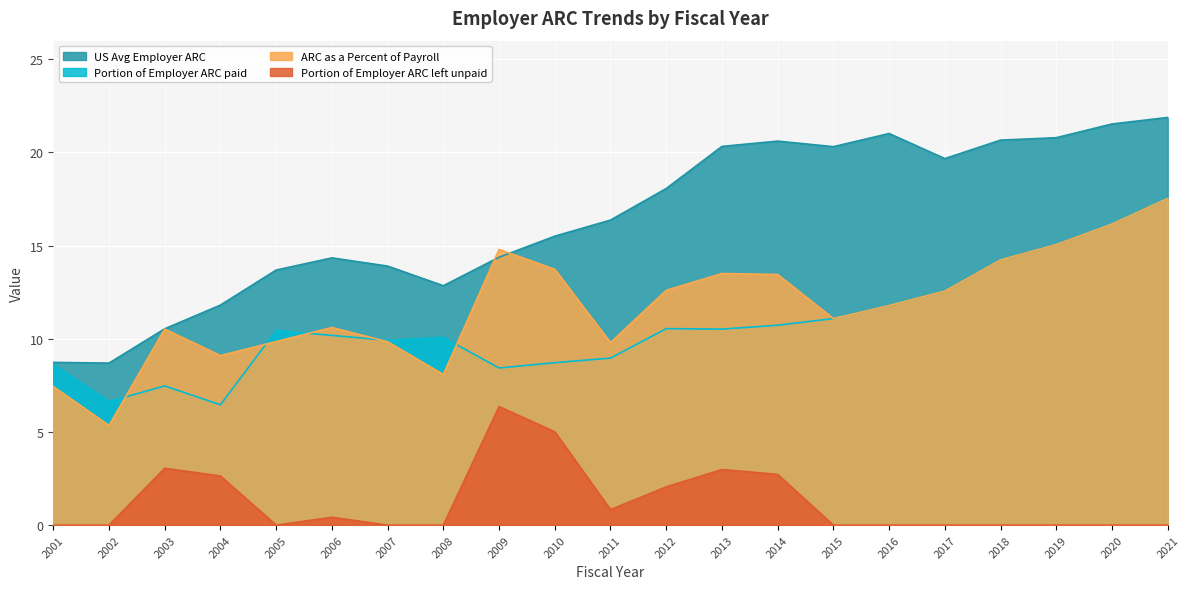

What is the total value across all series at 2014?

47.5